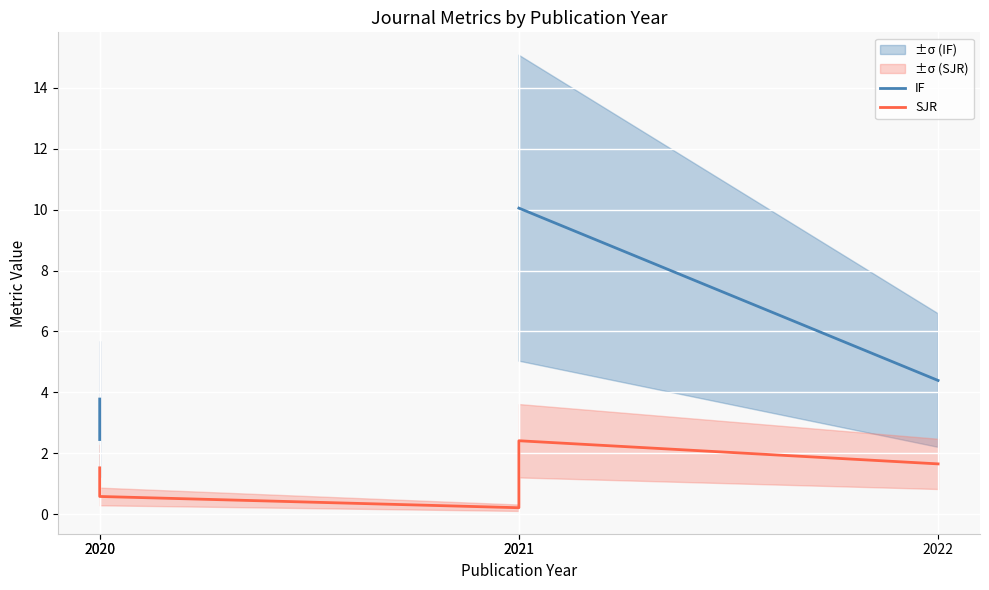

What are all the series names shown in the legend?

IF, SJR